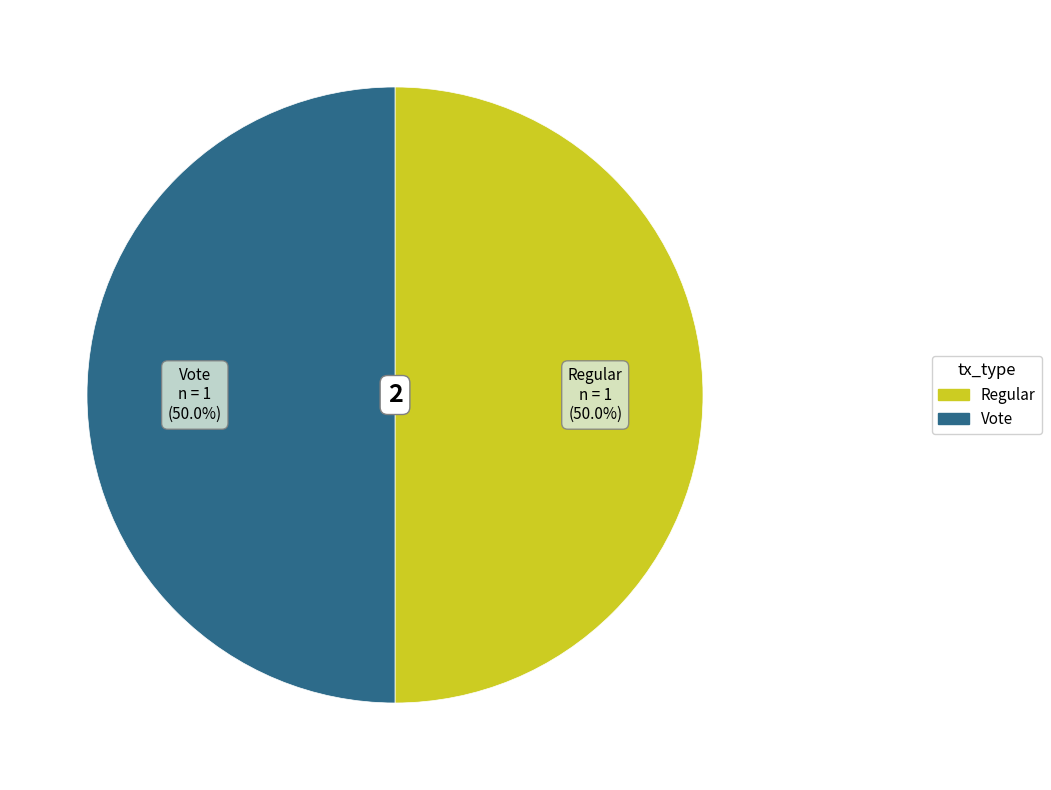

Do Vote and Regular together represent more than half of the pie?

Yes